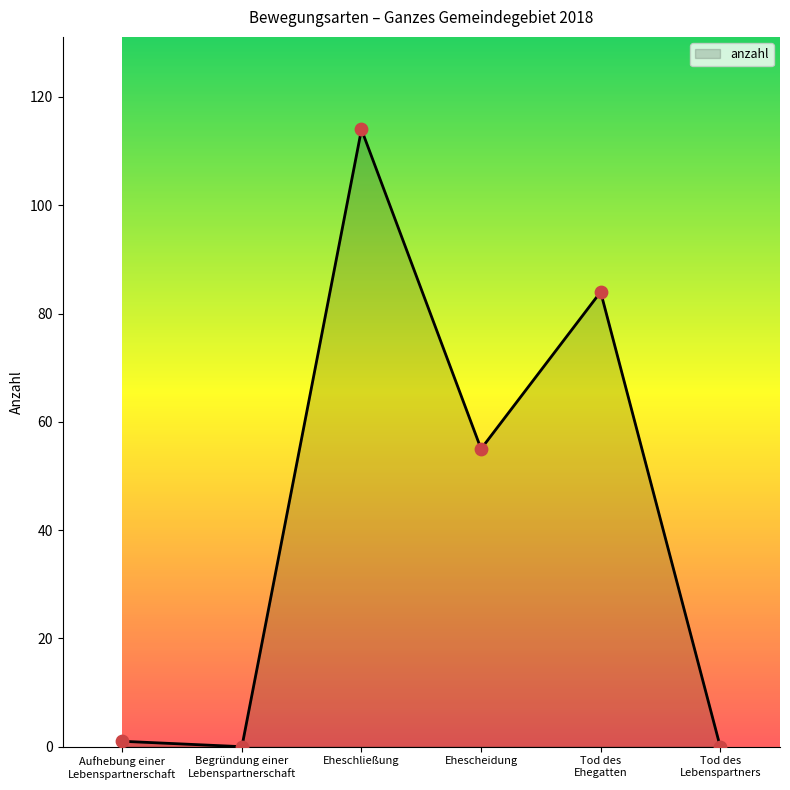

Which has a higher value, Ehescheidung or Tod des
Ehegatten?

Tod des
Ehegatten